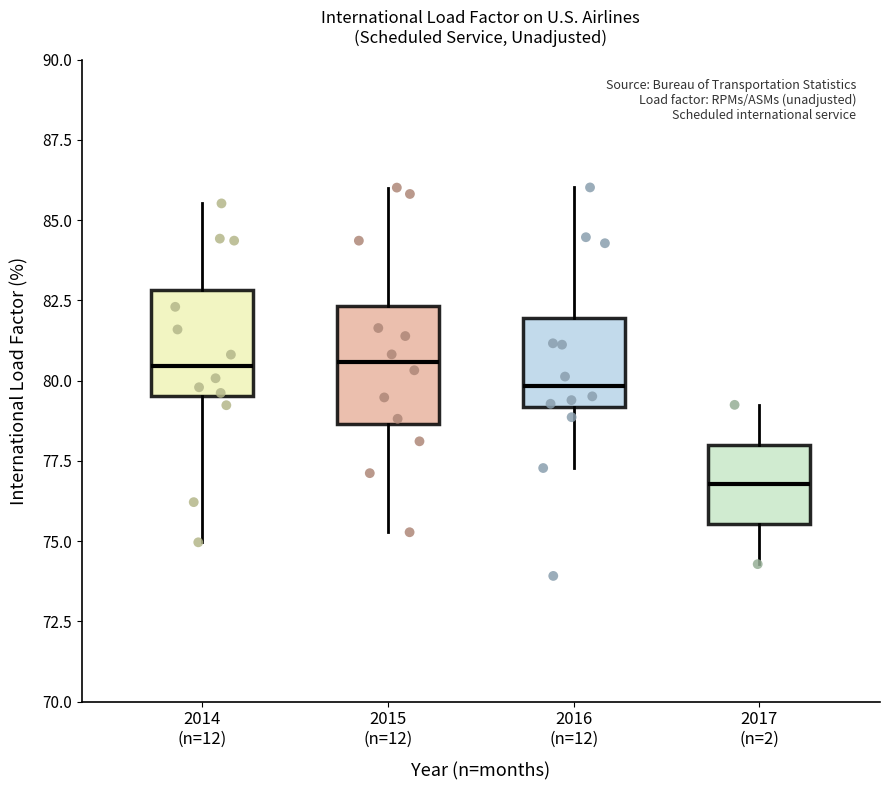

Reading left to right, read every box against the y-axis: the position of its median line, the range the box covers, and the ends of its whiskers. The values are not printed on the chart, so give them approximately, as read against the axis.

2014 (n=12): median 80.5, box 79.5 to 83.0, whiskers 75.0 to 85.5
2015 (n=12): median 80.5, box 78.5 to 82.5, whiskers 75.5 to 86.0
2016 (n=12): median 80.0, box 79.0 to 82.0, whiskers 77.5 to 86.0
2017 (n=2): median 77.0, box 75.5 to 78.0, whiskers 74.5 to 79.0